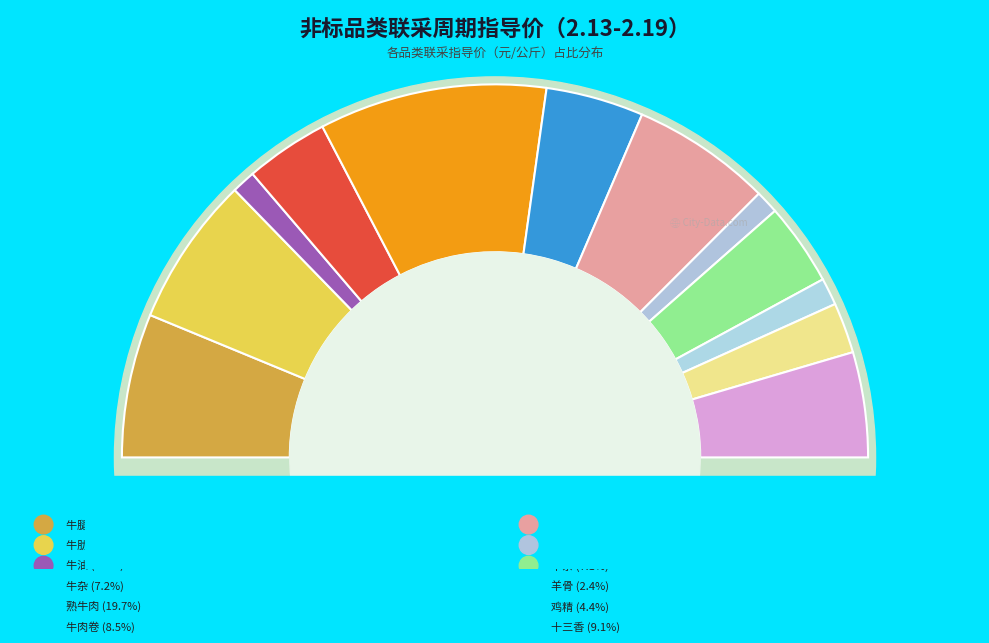

Is it true that 鸡精 is 4% of the pie?

True